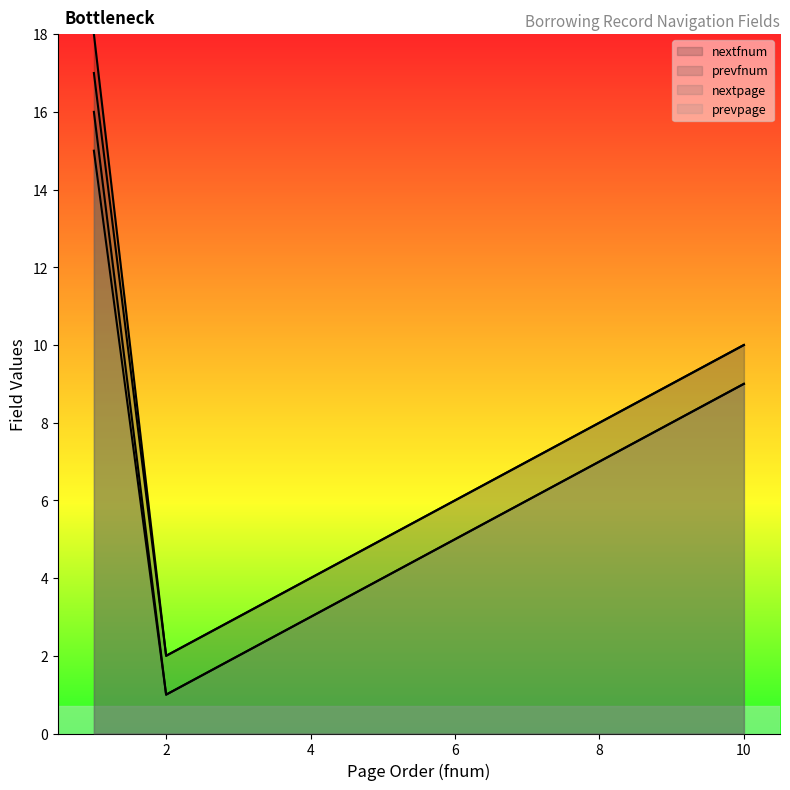

Which has a higher value, 2 or 6?

6